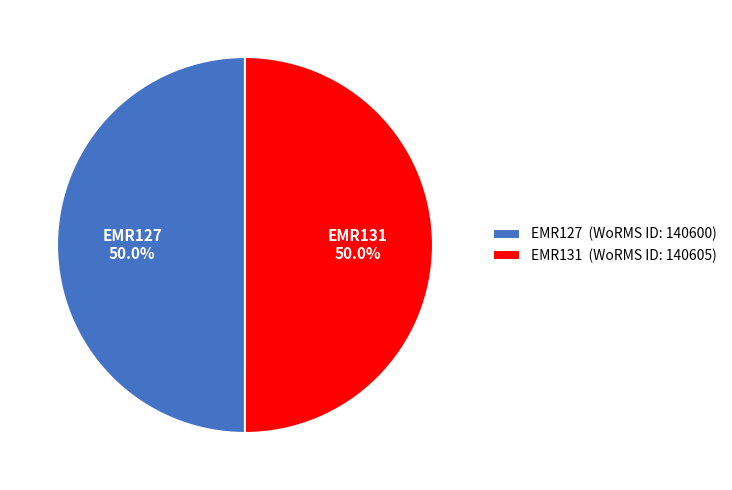

Combined, do EMR127 and EMR131 account for over 50%?

Yes